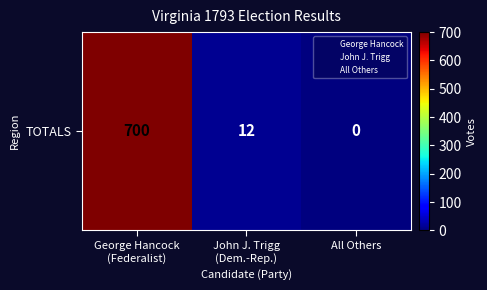

List the labels in order of value, largest first.

George Hancock
(Federalist), John J. Trigg
(Dem.-Rep.), All Others